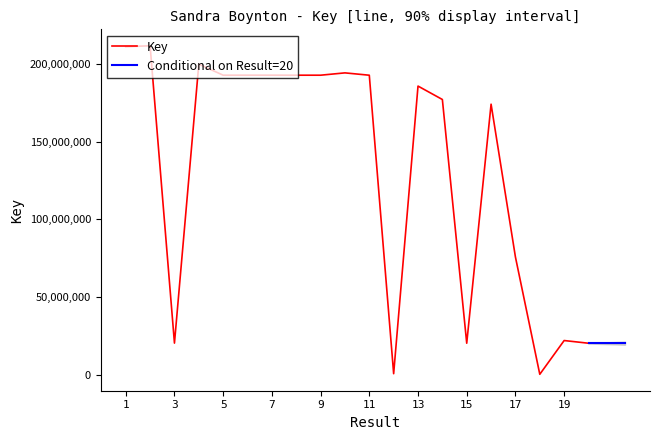

Is this an area chart (filled region under the line)?

No